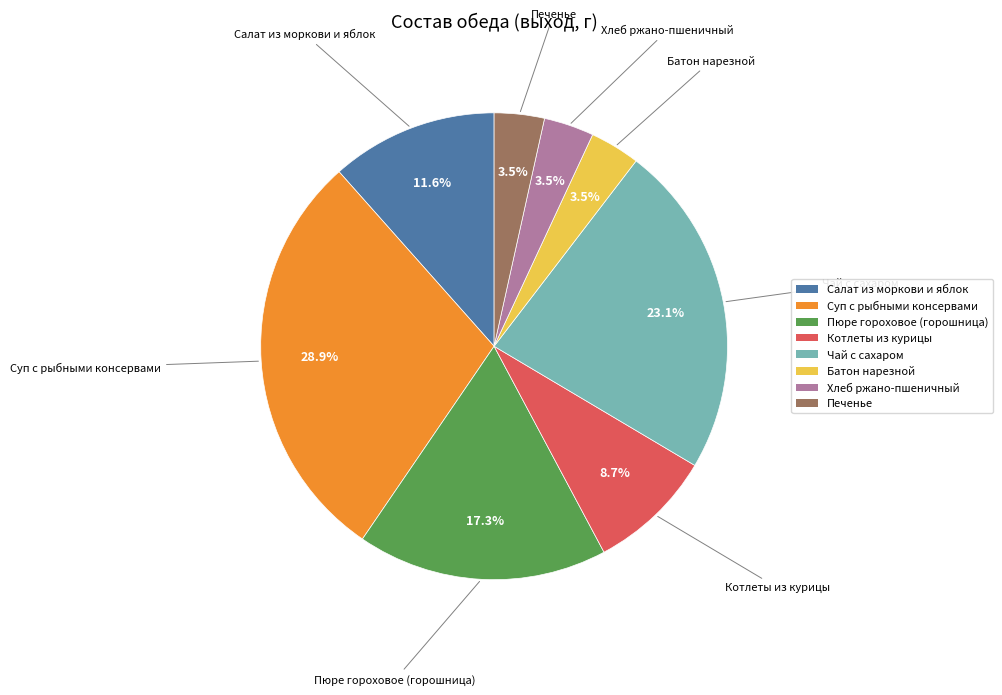

To the nearest percent, what percentage of the pie is Салат из моркови и яблок?

12%